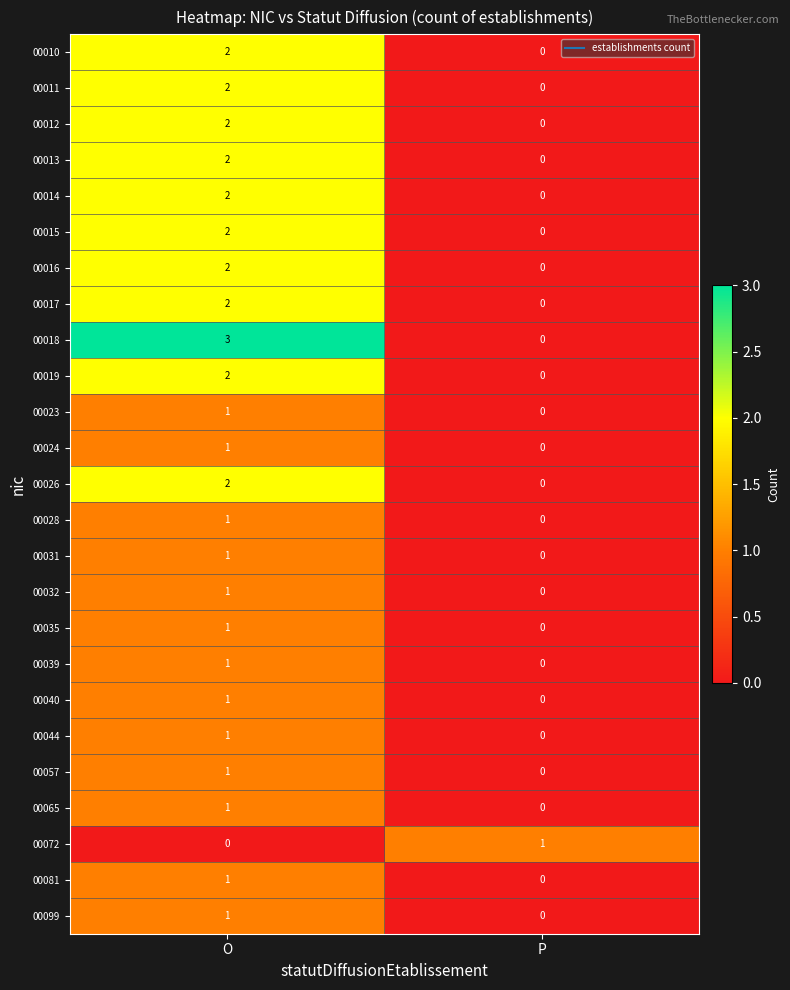

At which label does 00014 reach its peak?

O